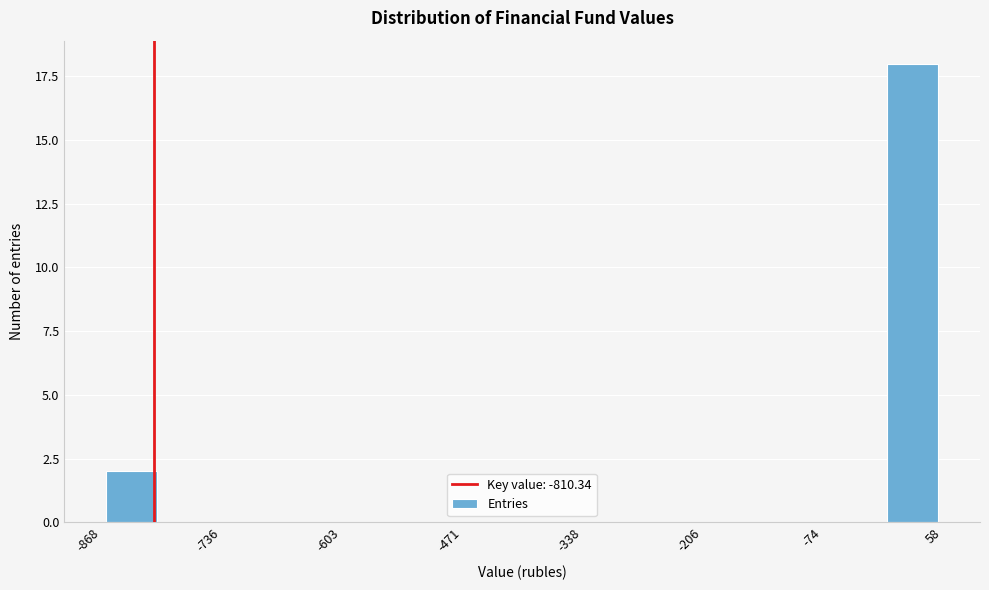

Read against the x-axis, roughly where is the centre of the tallest bar?

20